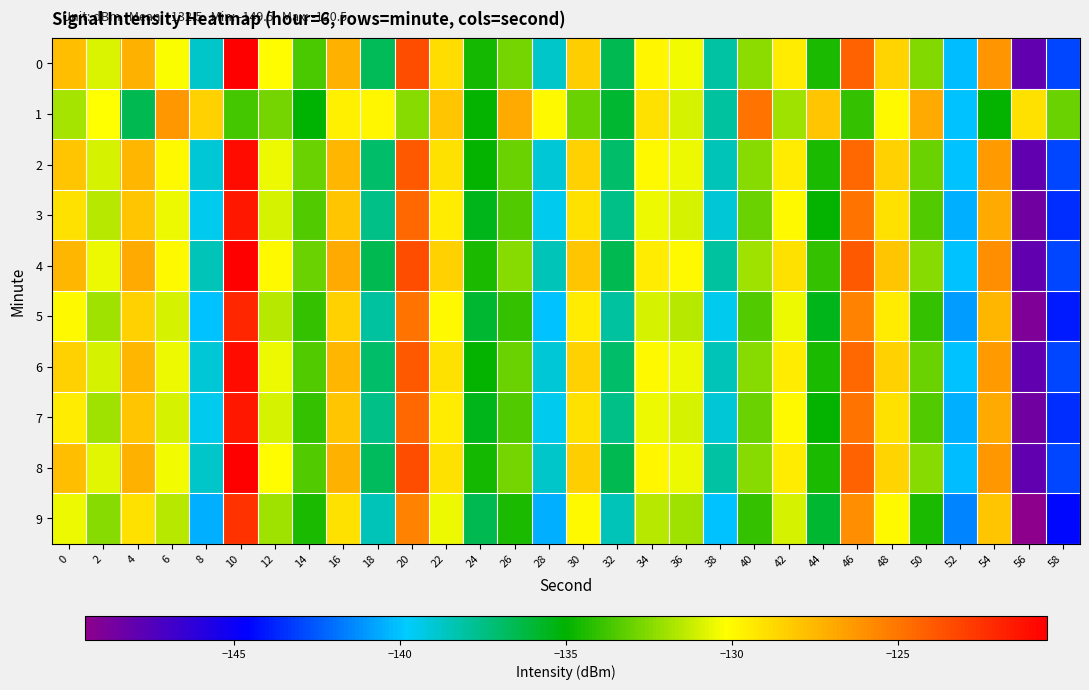

Reading left to right, list all the values displayed in this chart.

0: 0=-127.8	2=-130.8	4=-127.2	6=-130.4	8=-138.8	10=-120.5	12=-130.1	14=-133.5	16=-127.2	18=-136.7	20=-123.5	22=-129.0	24=-134.6	26=-132.8	28=-138.8	30=-128.4	32=-136.5	34=-129.9	36=-130.5	38=-138.1	40=-132.4	42=-129.5	44=-134.5	46=-124.3	48=-128.6	50=-132.5	52=-140.1	54=-126.3	56=-148.0	58=-143.0
1: 0=-131.8	2=-130.2	4=-136.5	6=-126.4	8=-128.5	10=-133.7	12=-132.8	14=-135.1	16=-129.7	18=-129.8	20=-132.5	22=-128.0	24=-135.0	26=-127.0	28=-130.0	30=-133.0	32=-136.0	34=-129.0	36=-131.0	38=-138.0	40=-125.0	42=-132.0	44=-128.0	46=-134.0	48=-130.0	50=-127.0	52=-140.0	54=-135.0	56=-129.0	58=-133.0
2: 0=-128.0	2=-131.0	4=-127.5	6=-130.0	8=-139.0	10=-121.0	12=-130.5	14=-133.0	16=-127.5	18=-137.0	20=-124.0	22=-129.0	24=-135.0	26=-133.0	28=-139.0	30=-128.5	32=-137.0	34=-130.0	36=-130.5	38=-138.5	40=-132.5	42=-129.5	44=-134.5	46=-124.5	48=-128.5	50=-133.0	52=-140.0	54=-126.5	56=-148.0	58=-143.0
3: 0=-129.0	2=-131.5	4=-128.0	6=-130.5	8=-139.5	10=-121.5	12=-131.0	14=-133.5	16=-128.0	18=-137.5	20=-124.5	22=-129.5	24=-135.5	26=-133.5	28=-139.5	30=-129.0	32=-137.5	34=-130.5	36=-131.0	38=-139.0	40=-133.0	42=-130.0	44=-135.0	46=-125.0	48=-129.0	50=-133.5	52=-140.5	54=-127.0	56=-148.5	58=-143.5
4: 0=-127.5	2=-130.5	4=-127.0	6=-130.0	8=-138.5	10=-120.5	12=-130.0	14=-133.0	16=-127.0	18=-136.5	20=-123.5	22=-128.5	24=-134.5	26=-132.5	28=-138.5	30=-128.0	32=-136.5	34=-129.5	36=-130.0	38=-138.0	40=-132.0	42=-129.0	44=-134.0	46=-124.0	48=-128.0	50=-132.5	52=-140.0	54=-126.0	56=-148.0	58=-143.0
5: 0=-130.0	2=-132.0	4=-128.5	6=-131.0	8=-140.0	10=-122.0	12=-131.5	14=-134.0	16=-128.5	18=-138.0	20=-125.0	22=-130.0	24=-136.0	26=-134.0	28=-140.0	30=-129.5	32=-138.0	34=-131.0	36=-131.5	38=-139.5	40=-133.5	42=-130.5	44=-135.5	46=-125.5	48=-129.5	50=-134.0	52=-141.0	54=-127.5	56=-149.0	58=-144.0
6: 0=-128.5	2=-131.0	4=-127.5	6=-130.5	8=-139.0	10=-121.0	12=-130.5	14=-133.5	16=-127.5	18=-137.0	20=-124.0	22=-129.0	24=-135.0	26=-133.0	28=-139.0	30=-128.5	32=-137.0	34=-130.0	36=-130.5	38=-138.5	40=-132.5	42=-129.5	44=-134.5	46=-124.5	48=-128.5	50=-133.0	52=-140.0	54=-126.5	56=-148.0	58=-143.0
7: 0=-129.5	2=-132.0	4=-128.0	6=-131.0	8=-139.5	10=-121.5	12=-131.0	14=-134.0	16=-128.0	18=-137.5	20=-124.5	22=-129.5	24=-135.5	26=-133.5	28=-139.5	30=-129.0	32=-137.5	34=-130.5	36=-131.0	38=-139.0	40=-133.0	42=-130.0	44=-135.0	46=-125.0	48=-129.0	50=-133.5	52=-140.5	54=-127.0	56=-148.5	58=-143.5
8: 0=-127.8	2=-130.8	4=-127.2	6=-130.4	8=-138.8	10=-120.5	12=-130.1	14=-133.5	16=-127.2	18=-136.7	20=-123.5	22=-129.0	24=-134.6	26=-132.8	28=-138.8	30=-128.4	32=-136.5	34=-129.9	36=-130.5	38=-138.1	40=-132.4	42=-129.5	44=-134.5	46=-124.3	48=-128.6	50=-132.5	52=-140.1	54=-126.3	56=-148.0	58=-143.0
9: 0=-130.5	2=-132.5	4=-129.0	6=-131.5	8=-140.5	10=-122.5	12=-132.0	14=-134.5	16=-129.0	18=-138.5	20=-125.5	22=-130.5	24=-136.5	26=-134.5	28=-140.5	30=-130.0	32=-138.5	34=-131.5	36=-132.0	38=-140.0	40=-134.0	42=-131.0	44=-136.0	46=-126.0	48=-130.0	50=-134.5	52=-141.5	54=-128.0	56=-149.5	58=-144.5